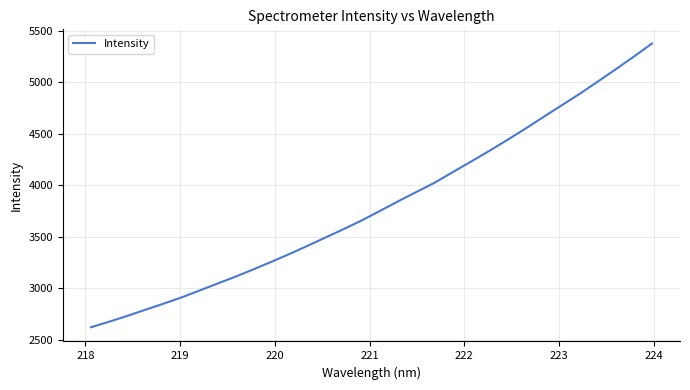

What is the greatest value displayed?

5377.8